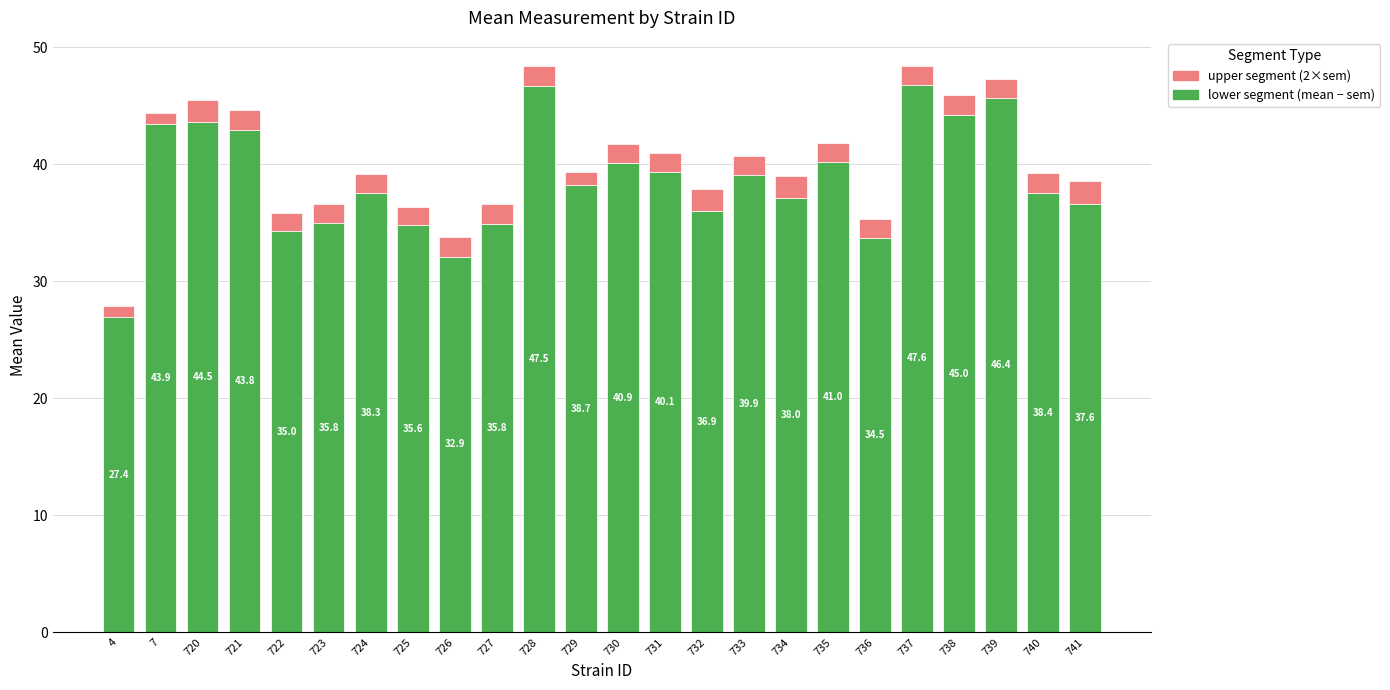

Are the bars horizontal?

No